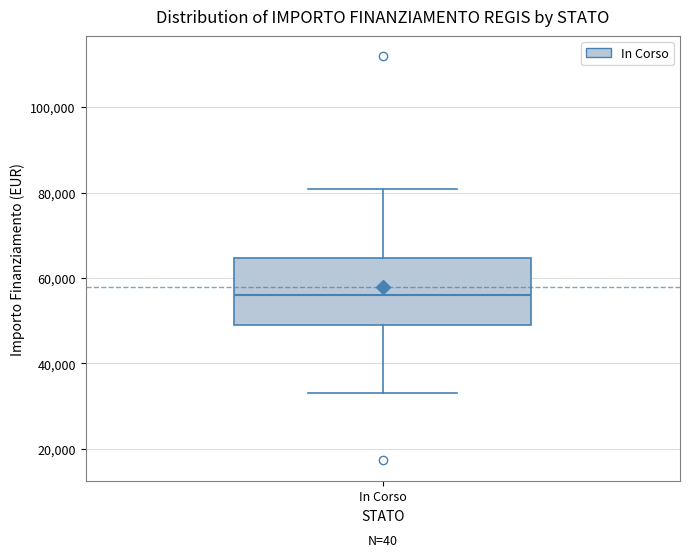

Read this box plot against the y-axis: the position of the median line, the range covered by the box, and the ends of both whiskers. The values are not printed on the chart, so give them approximately, as read against the axis.

median 56000, box 50000 to 64000, whiskers 32000 to 80000